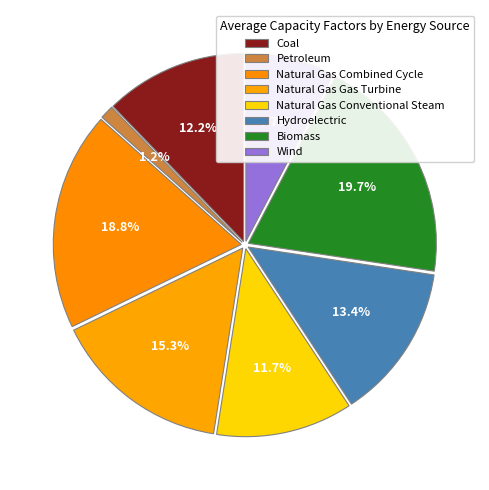

Is there any slice that represents more than half of the pie?

No